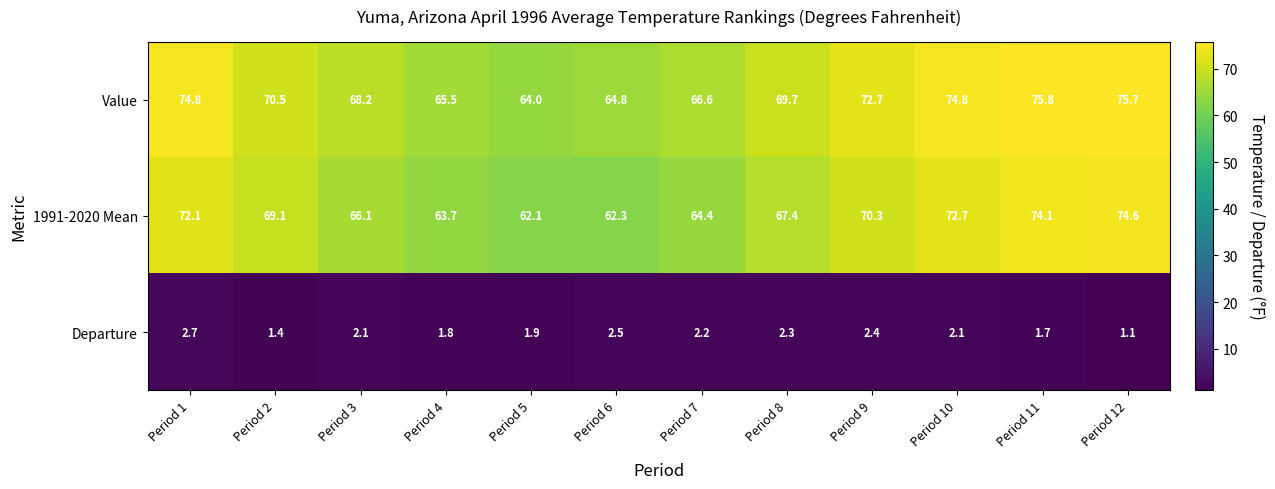

What is the approximate value of Departure at Period 7?

2.2